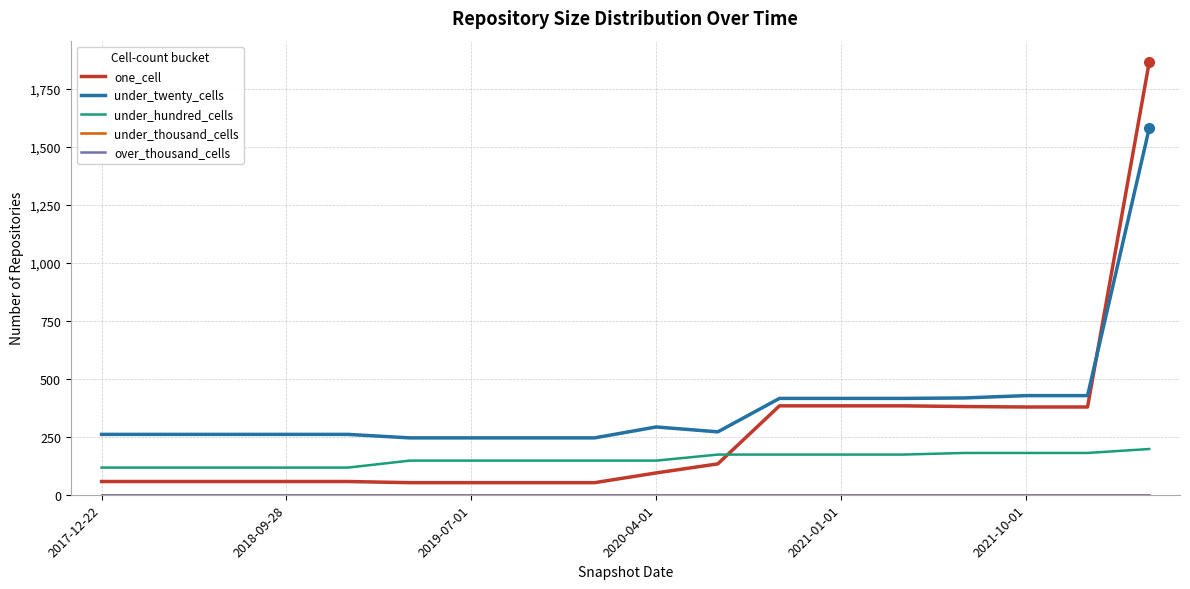

Is this an area chart (filled region under the line)?

No